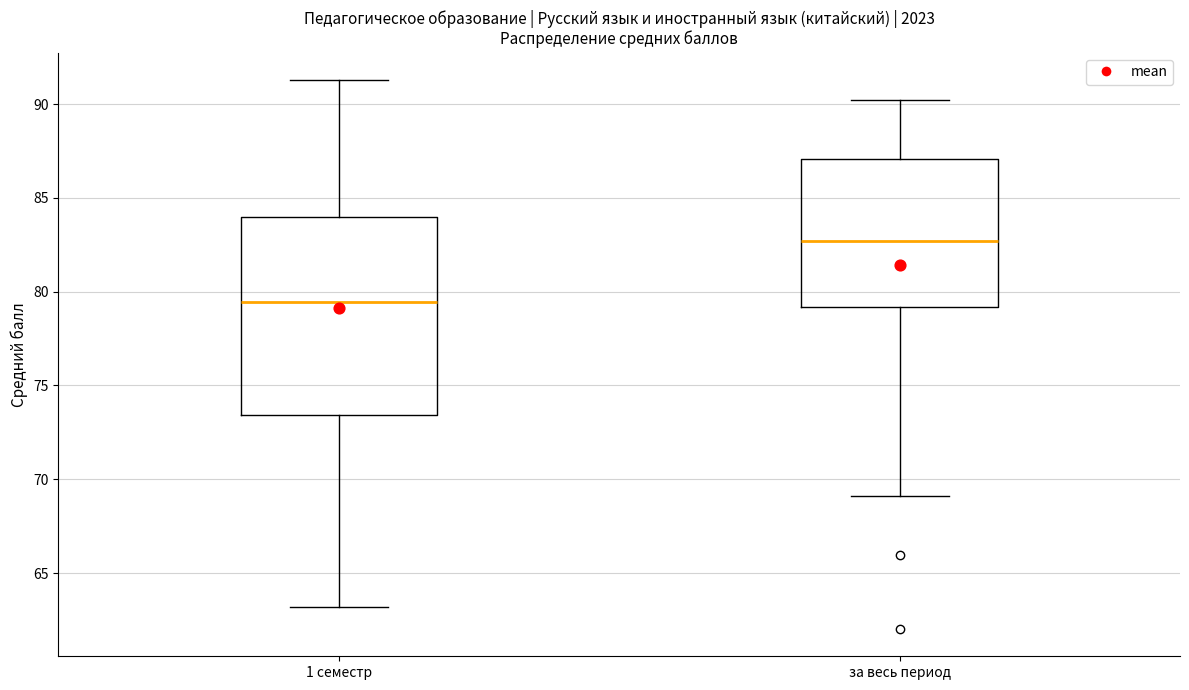

Reading left to right, read every box against the y-axis: the position of its median line, the range the box covers, and the ends of its whiskers. The values are not printed on the chart, so give them approximately, as read against the axis.

1 семестр: median 79.5, box 73.5 to 84.0, whiskers 63.0 to 91.5
за весь период: median 82.5, box 79.0 to 87.0, whiskers 69.0 to 90.0